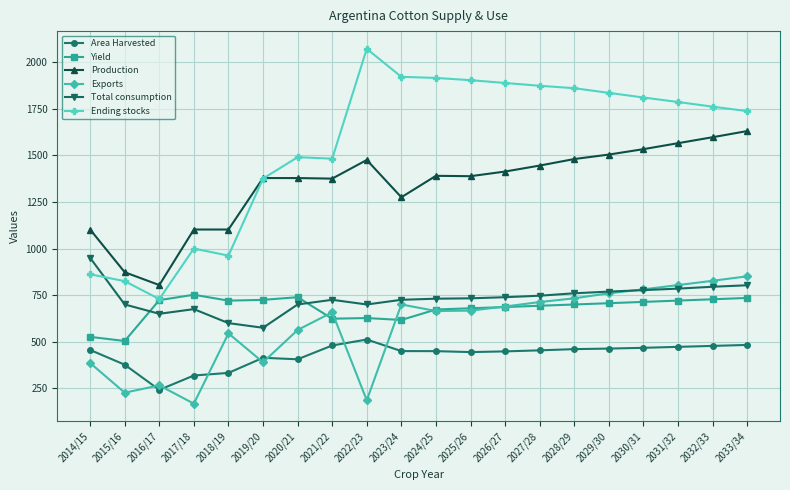

What is the maximum value for Yield?

752.1